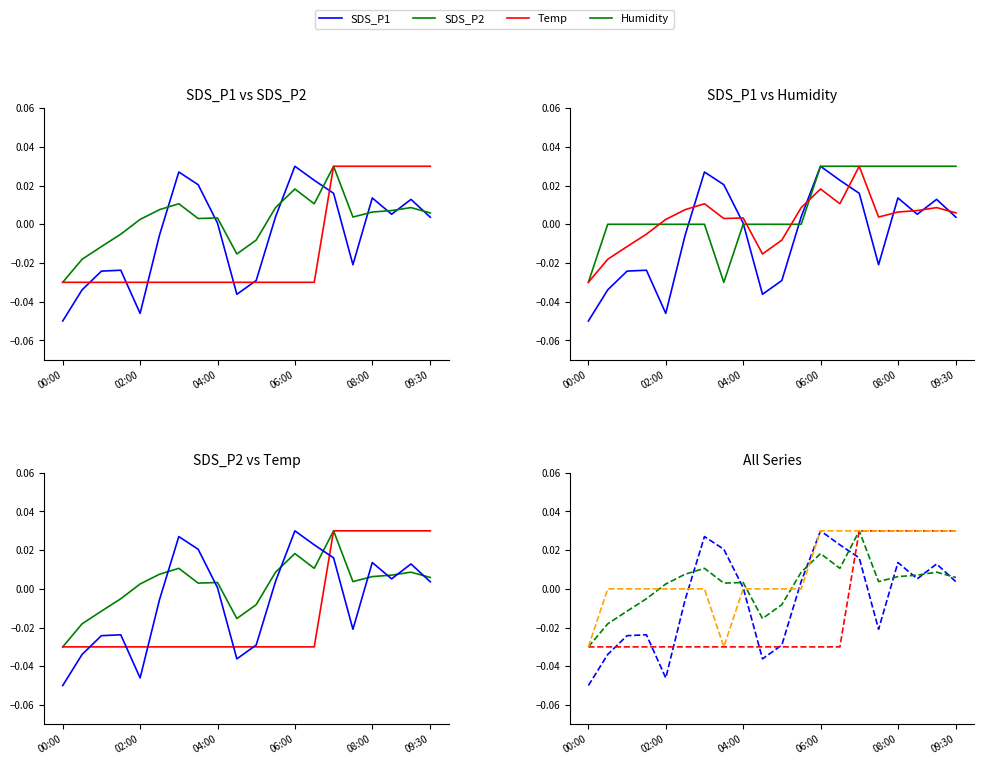

How many values in SDS_P1 are above zero?

11